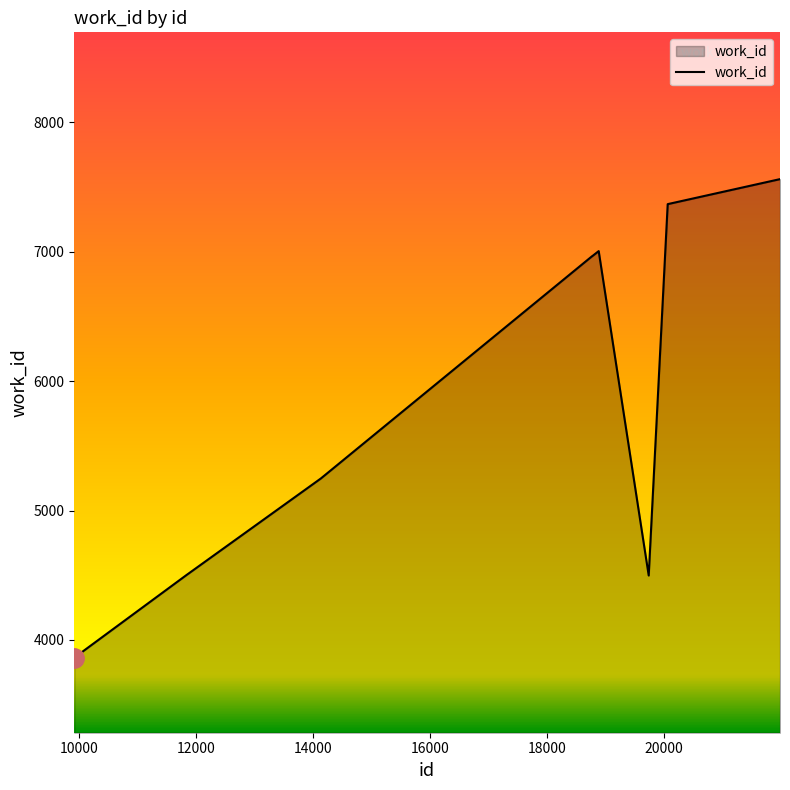

What is the difference between the maximum and minimum values?

3697